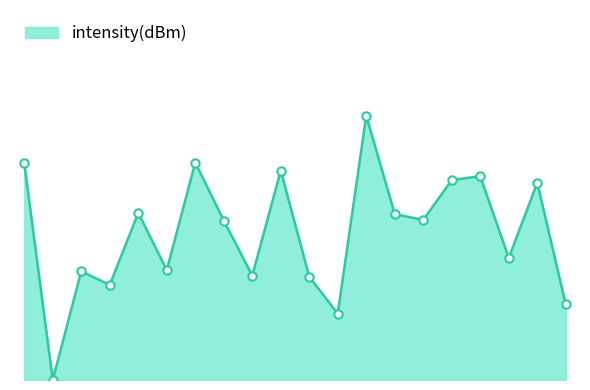

Reading right to left, extract all data points from this chart.

1.3	3.4	2.1	3.6	3.5	2.8	2.9	4.6	1.2	1.8	3.7	1.8	2.8	3.8	1.9	2.9	1.7	1.9	0.0	3.8